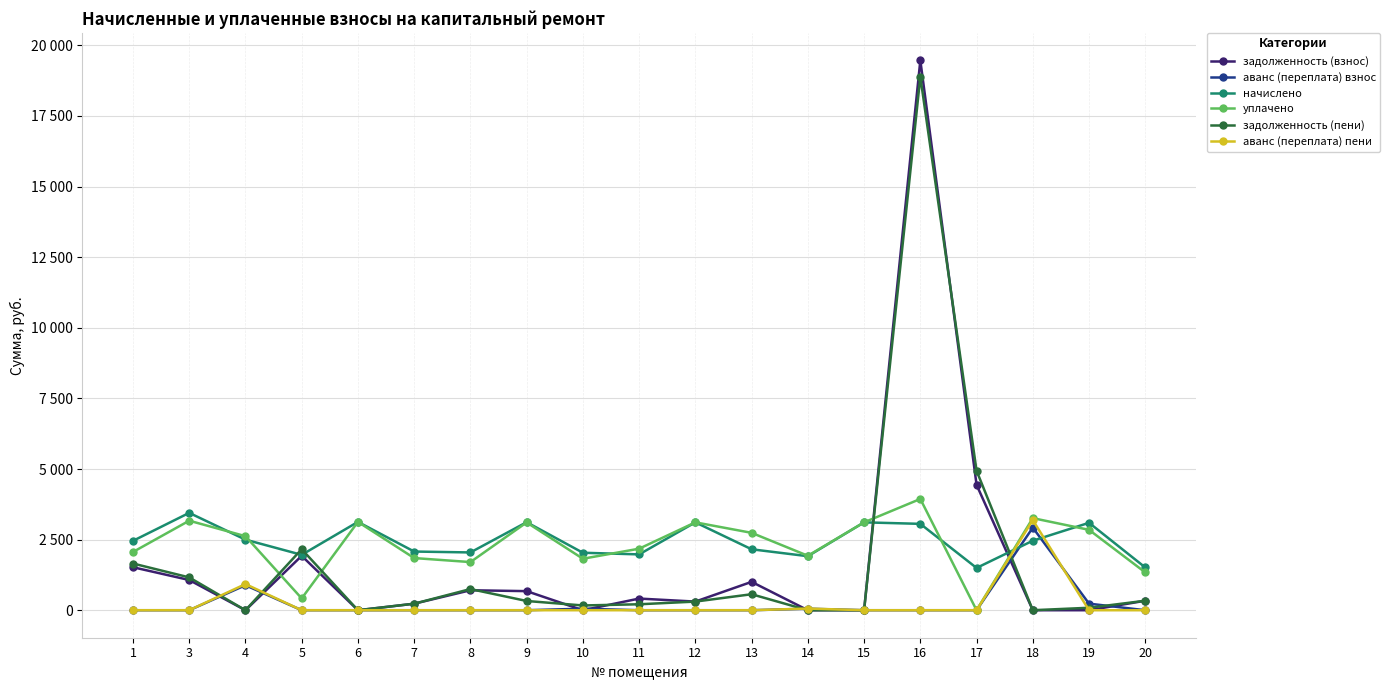

What is the value of the задолженность (взнос) point at the 1st from the left?

1522.6